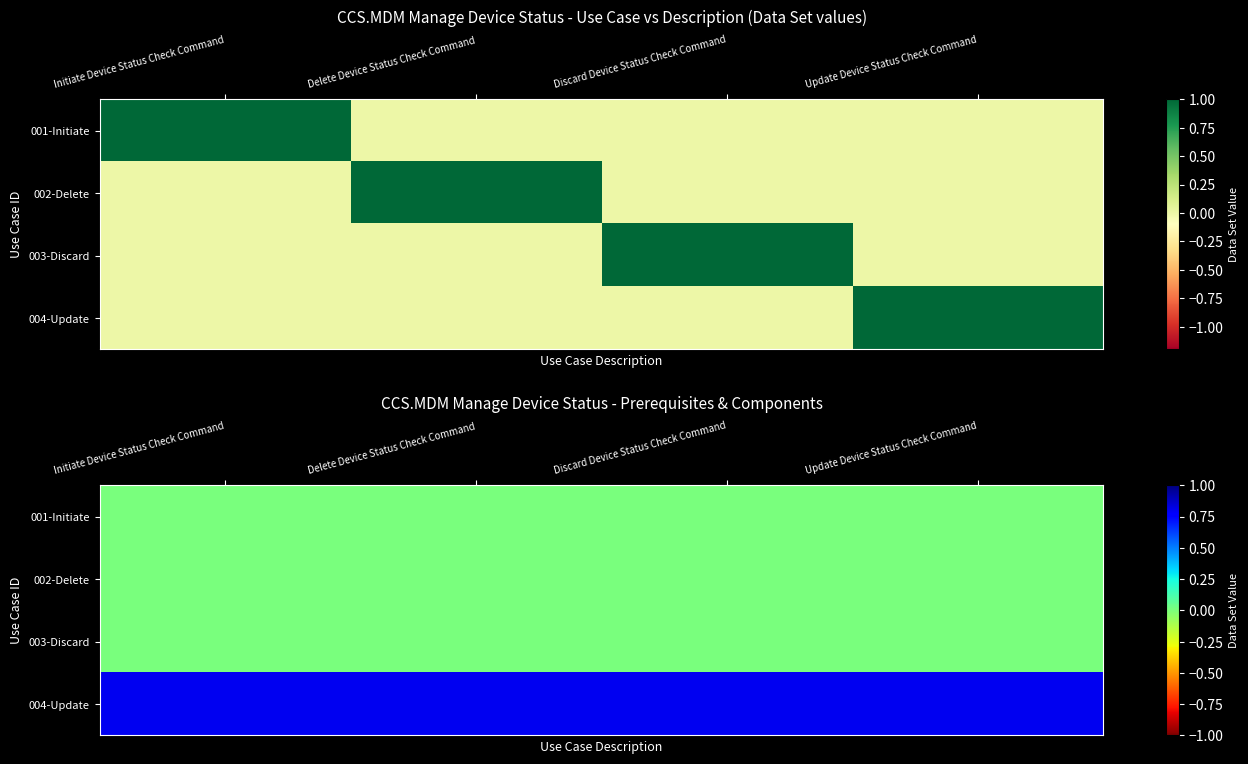

At how many categories does at least one series exceed 0?

4